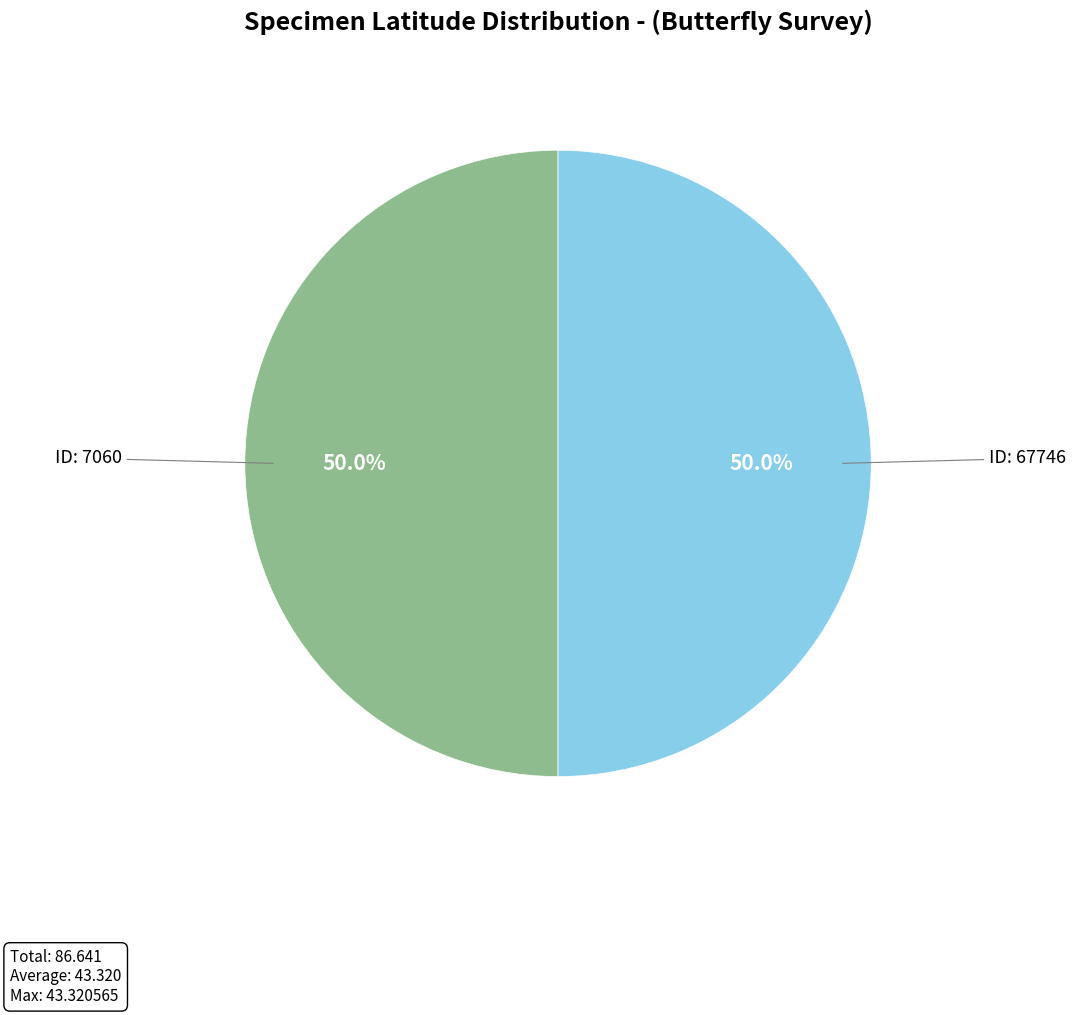

Rank the categories by value from lowest to highest.

7060, 67746